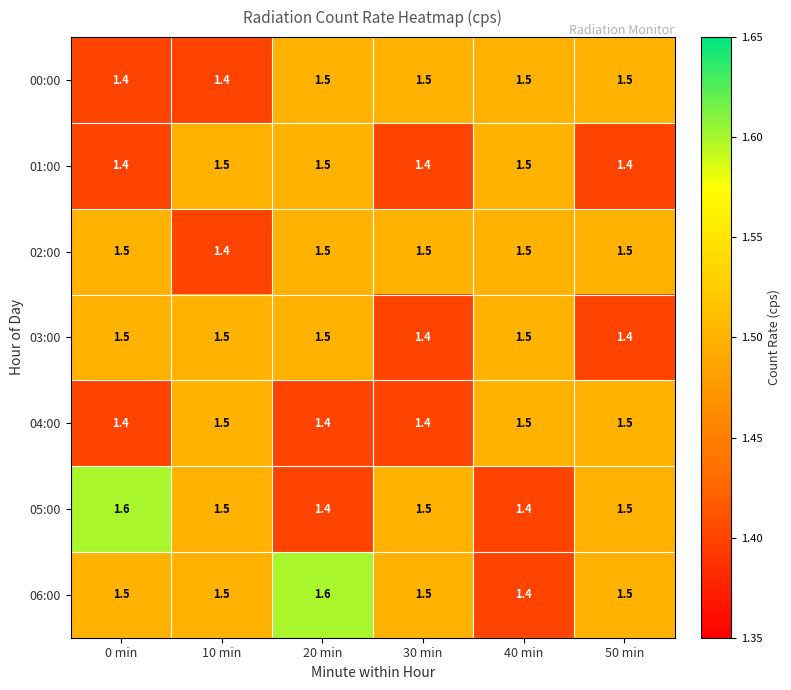

The 06:00 series shows 0.8 at 10 min. True or false?

False